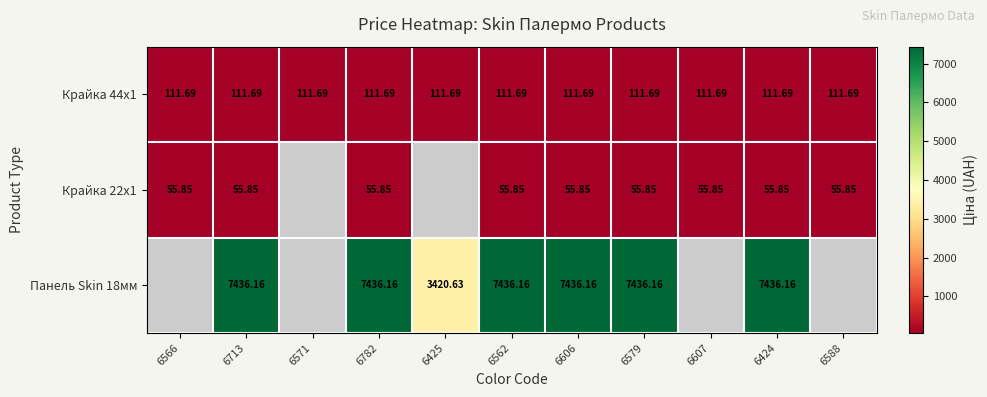

At how many categories does at least one series exceed 1214?

7